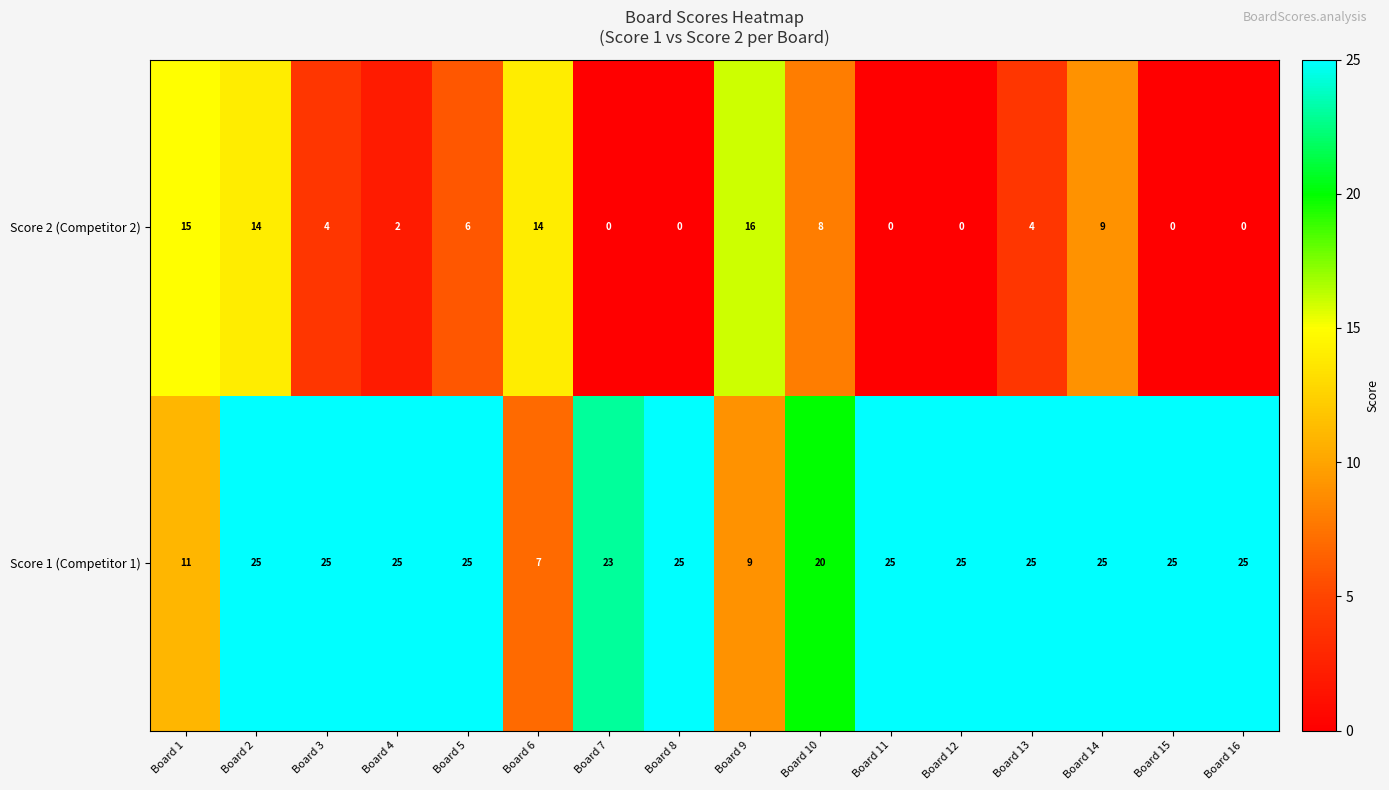

What is the difference between the second highest and second lowest values in the Score 2 (Competitor 2) series?

15